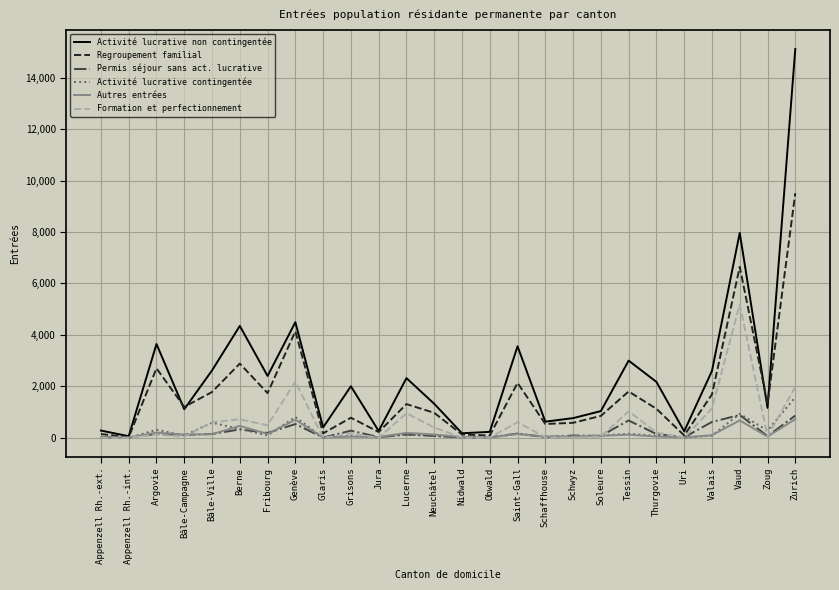

Count the number of categories in the chart.

26